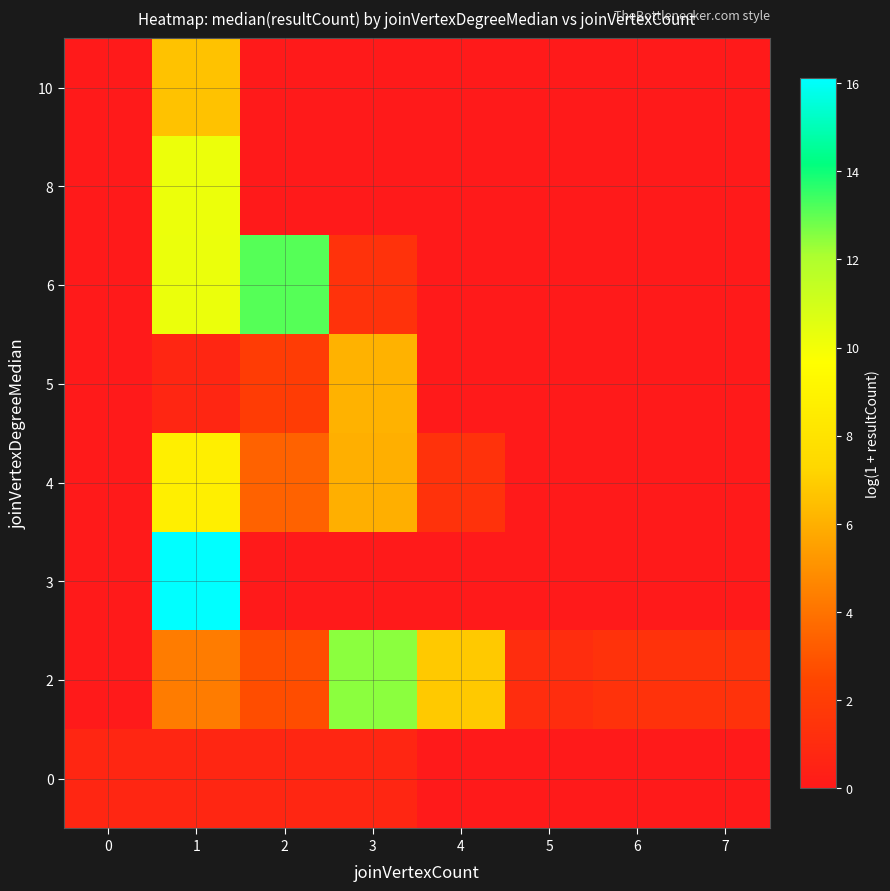

Between 5 and 2, which is larger?

2